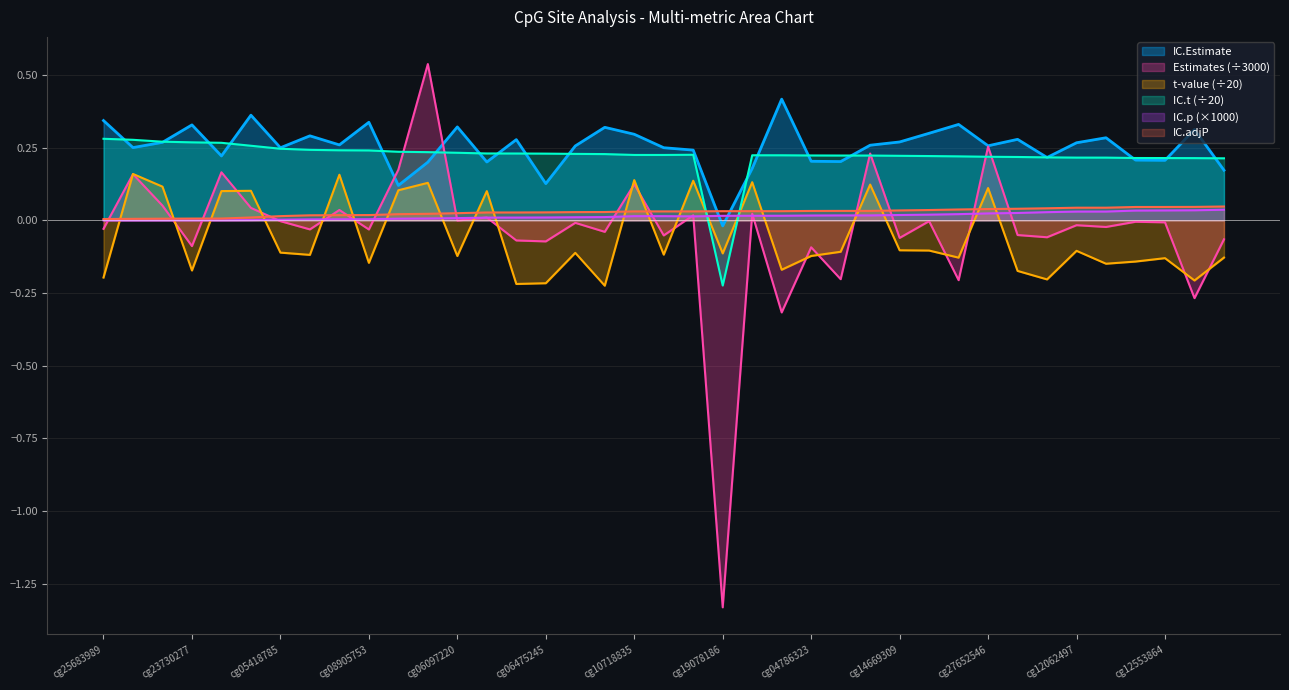

Is it true that IC.adjP equals 0.0 at cg05149279?

True